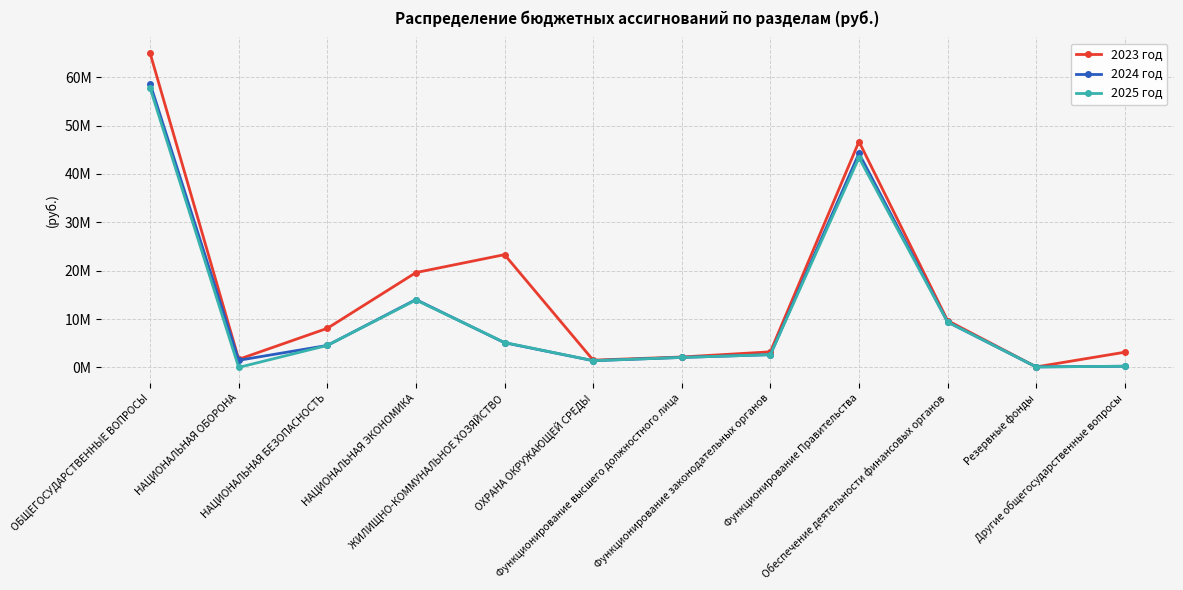

In 2024 год, how many points are higher than both neighbors (excluding endpoints)?

2